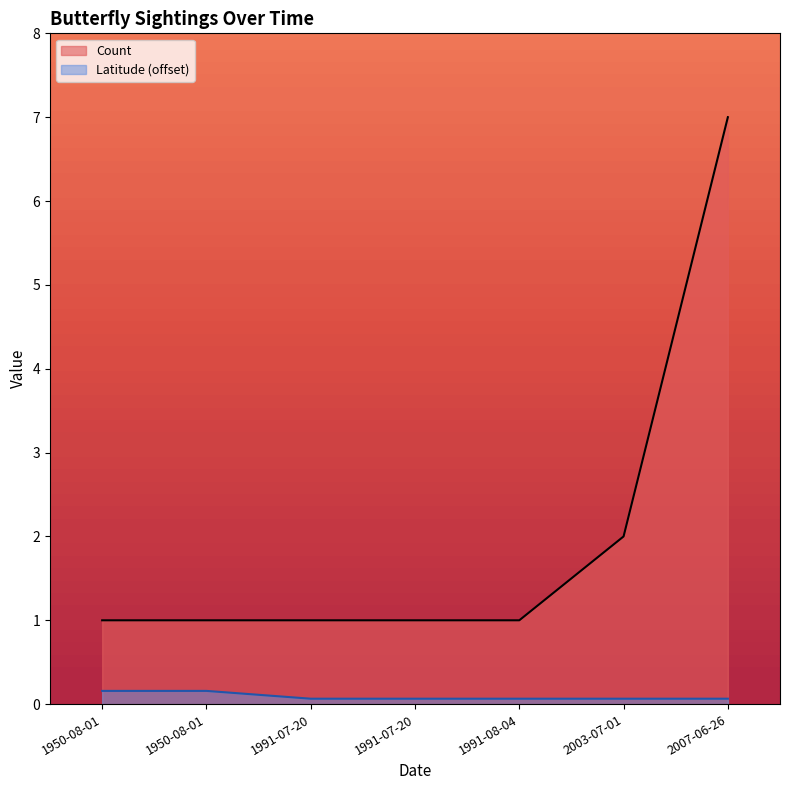

True or false: there are more than 1 points higher than both neighbors.

False